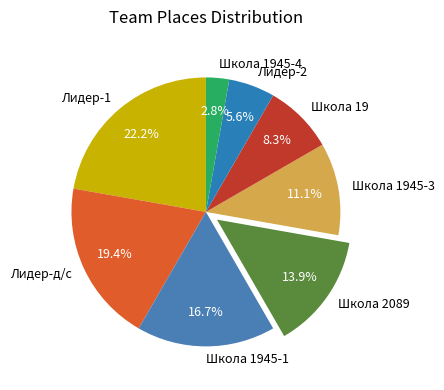

What is the smallest slice in the pie chart?

Школа 1945-4